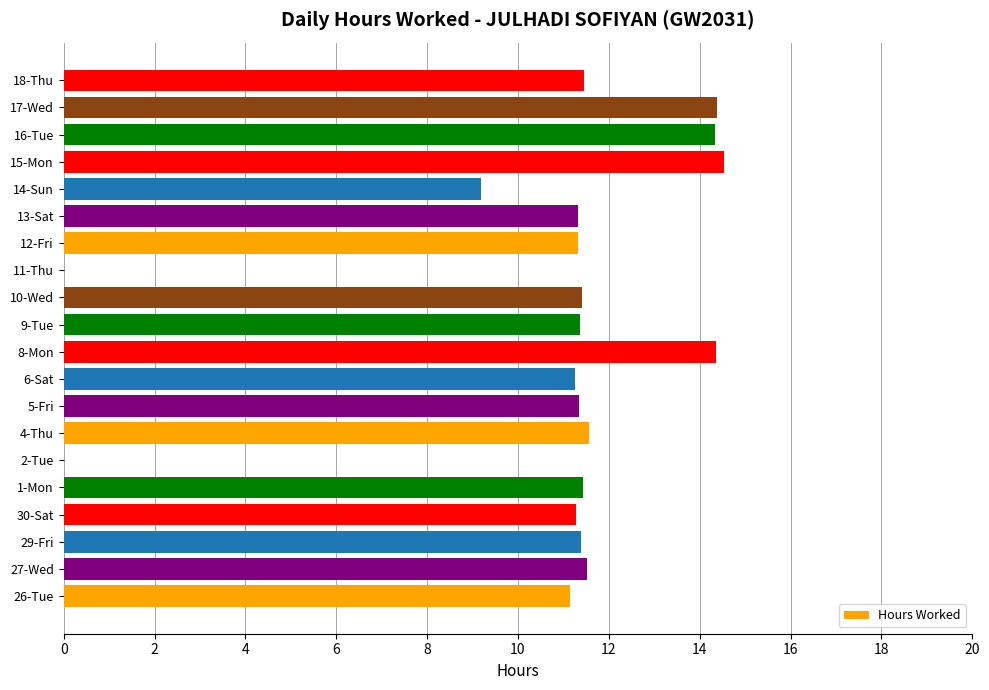

Are the bars horizontal?

Yes